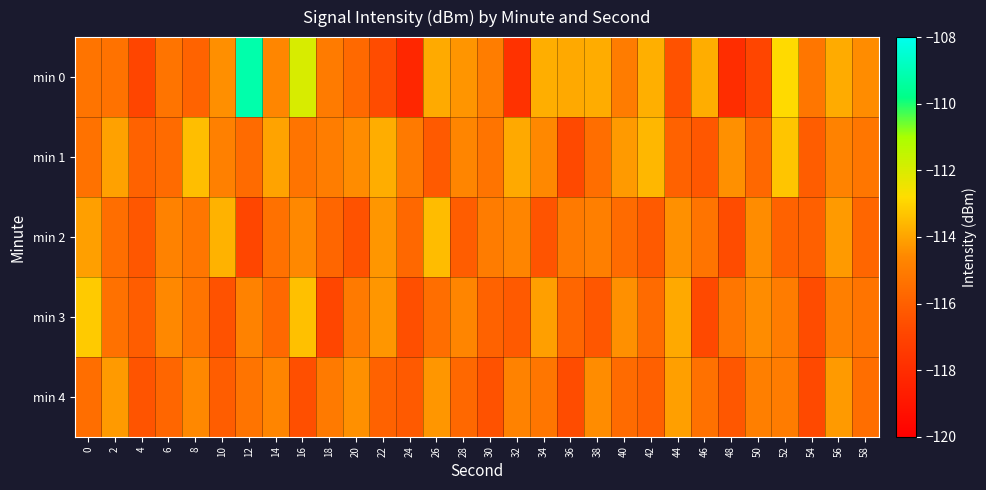

What is the difference between the highest and lowest values at 58?

1.3